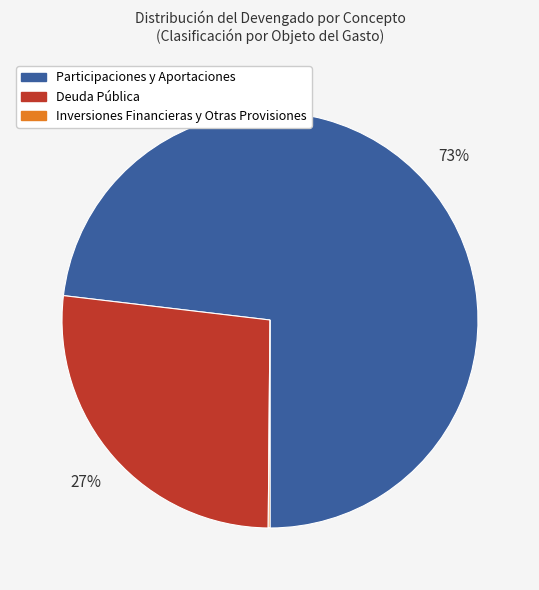

To the nearest percent, what is the difference between the largest and smallest slice percentages?

73%